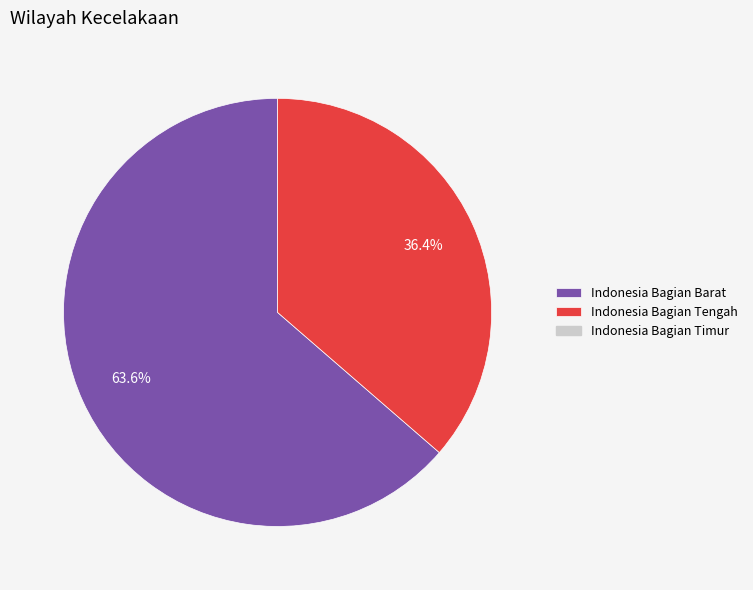

What is the largest slice in the pie chart?

Indonesia Bagian Barat